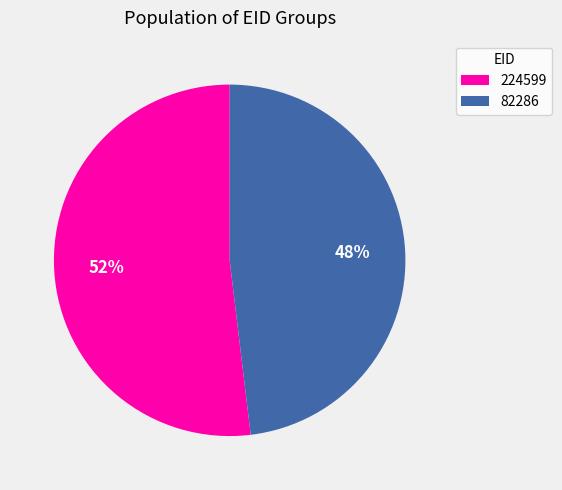

How many segments does this pie chart have?

2